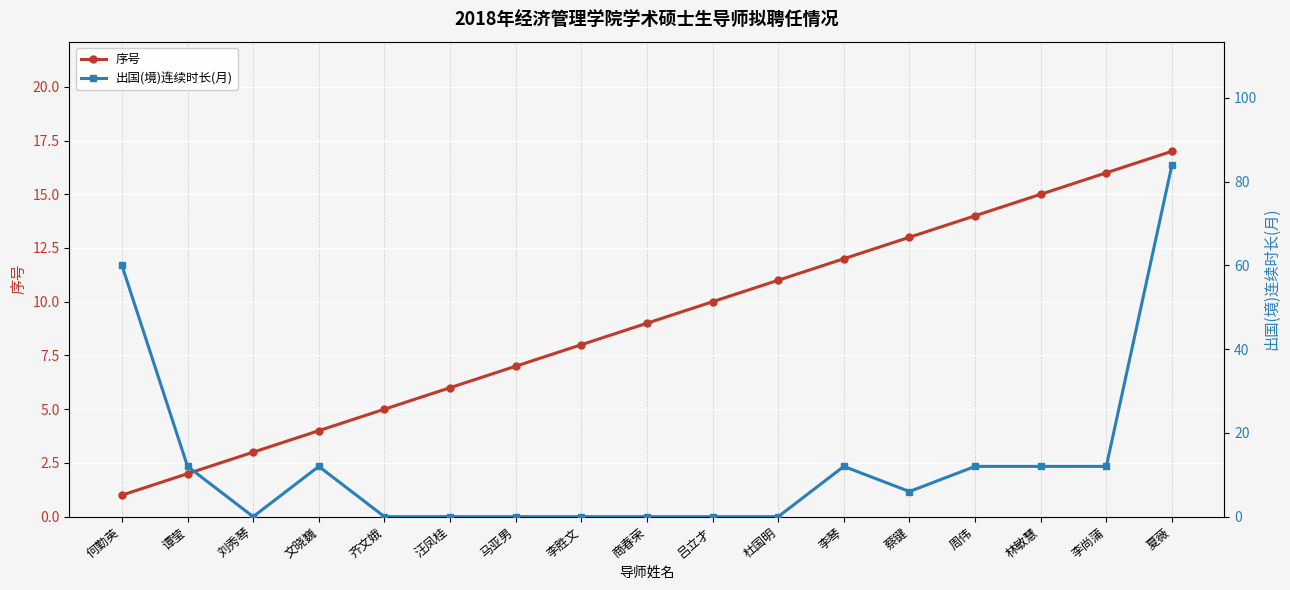

Reading left to right, transcribe all the data shown in this chart.

序号: 何勤英=1	谭莹=2	刘秀琴=3	文晓巍=4	齐文娥=5	汪凤桂=6	马亚男=7	李胜文=8	商春荣=9	吕立才=10	杜国明=11	李琴=12	蔡键=13	周伟=14	林敏慧=15	李尚蒲=16	夏薇=17
出国(境)连续时长(月): 何勤英=60	谭莹=12	刘秀琴=0	文晓巍=12	齐文娥=0	汪凤桂=0	马亚男=0	李胜文=0	商春荣=0	吕立才=0	杜国明=0	李琴=12	蔡键=6	周伟=12	林敏慧=12	李尚蒲=12	夏薇=84